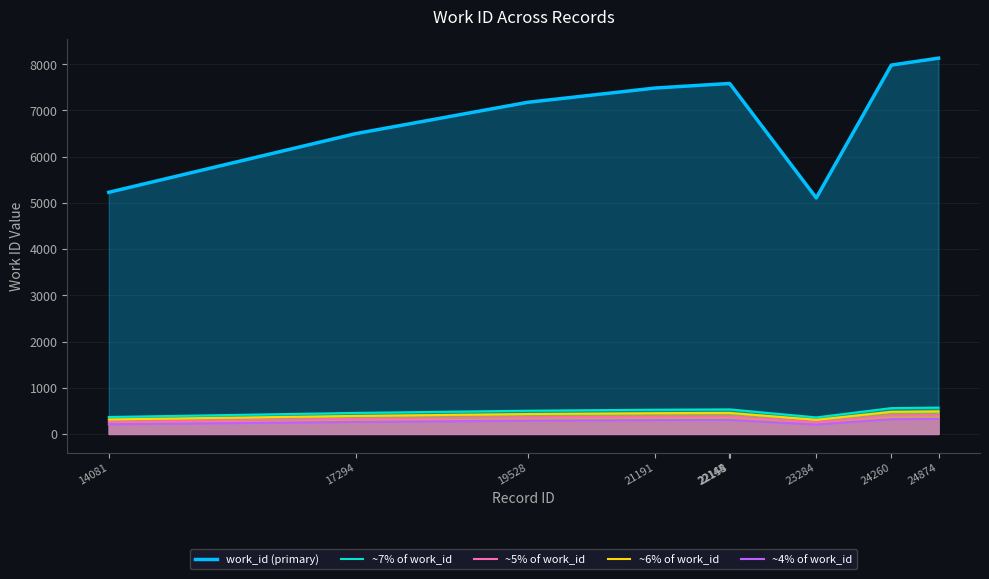

Between 17294 and 23284, which series saw the biggest shift?

work_id (primary)